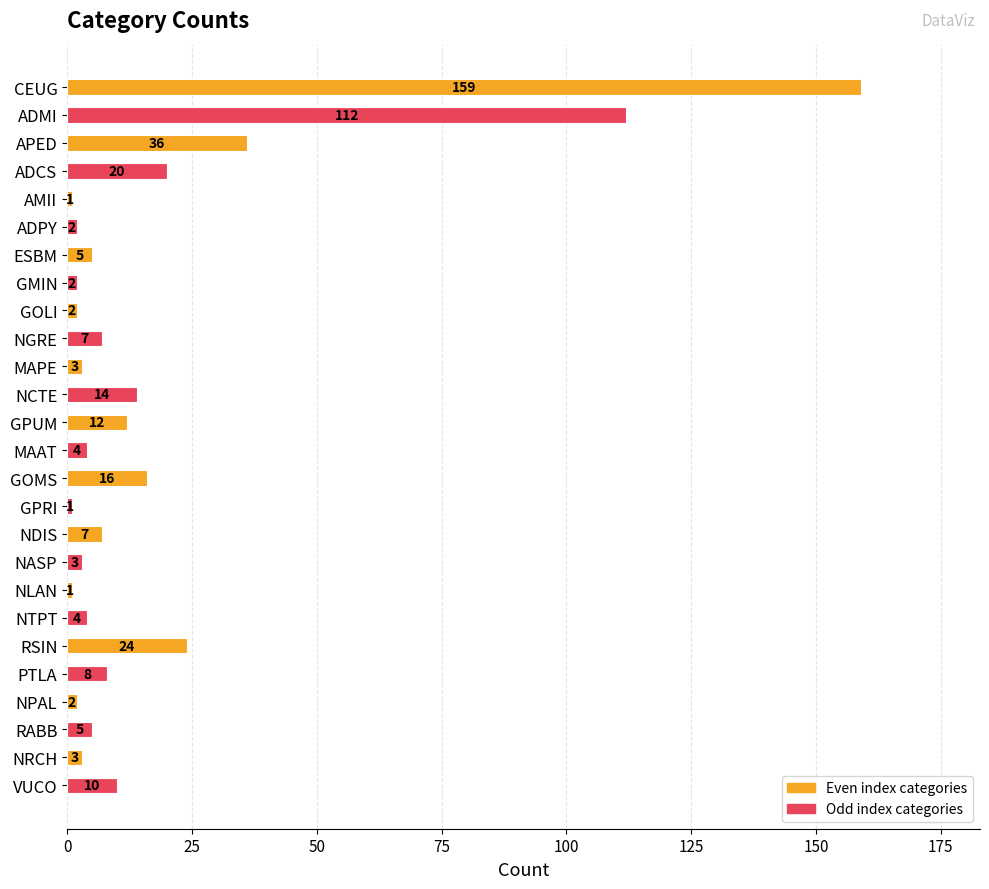

What is the change in value from NTPT to VUCO?

+6